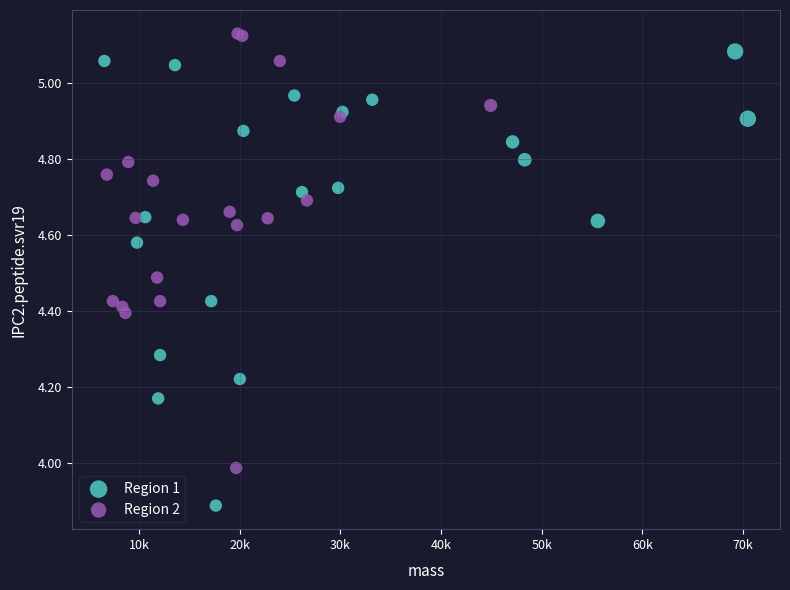

Which series contains the lowest Y value?

Region 1